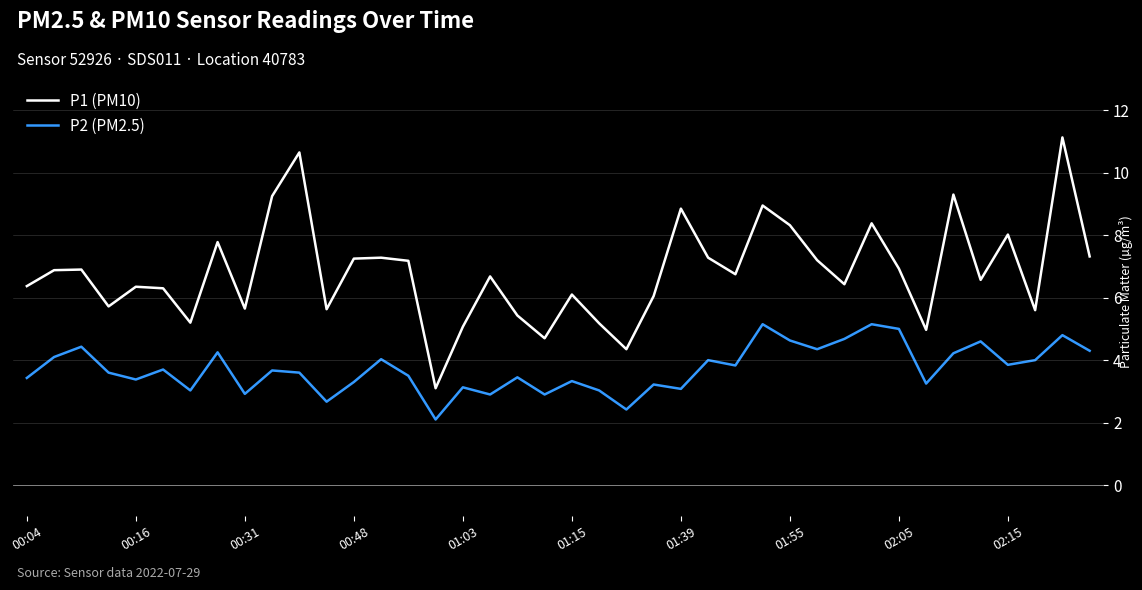

What is the average value of the P1 (PM10) series?

6.8